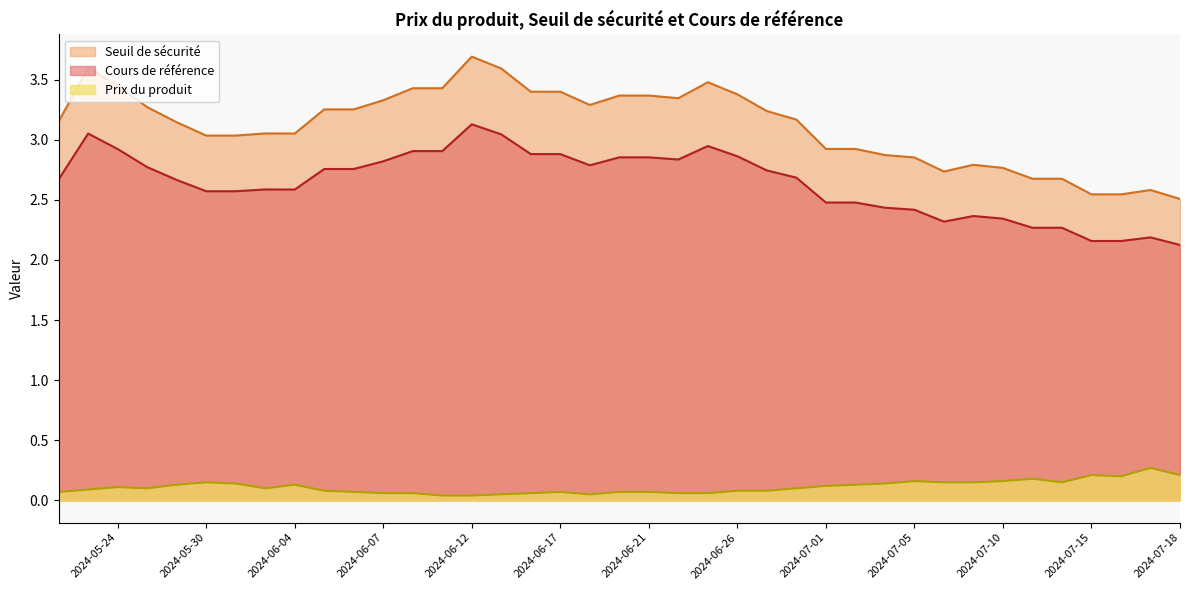

Rank the series by their average value, from lowest to highest.

Prix du produit, Cours de référence, Seuil de sécurité